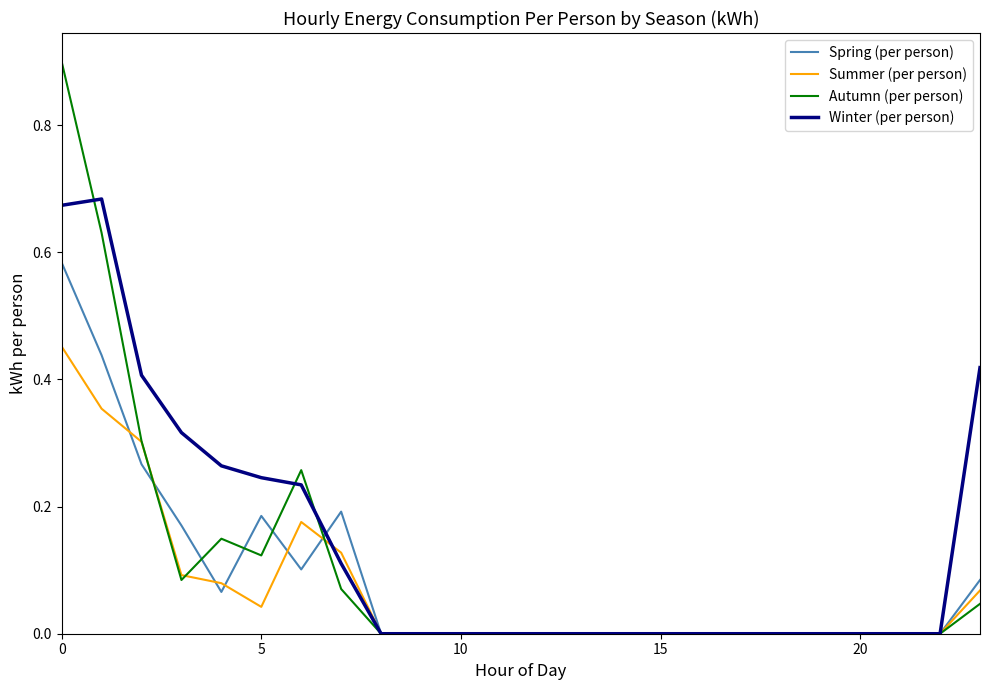

Which series has the largest total across all categories?

Winter (per person)